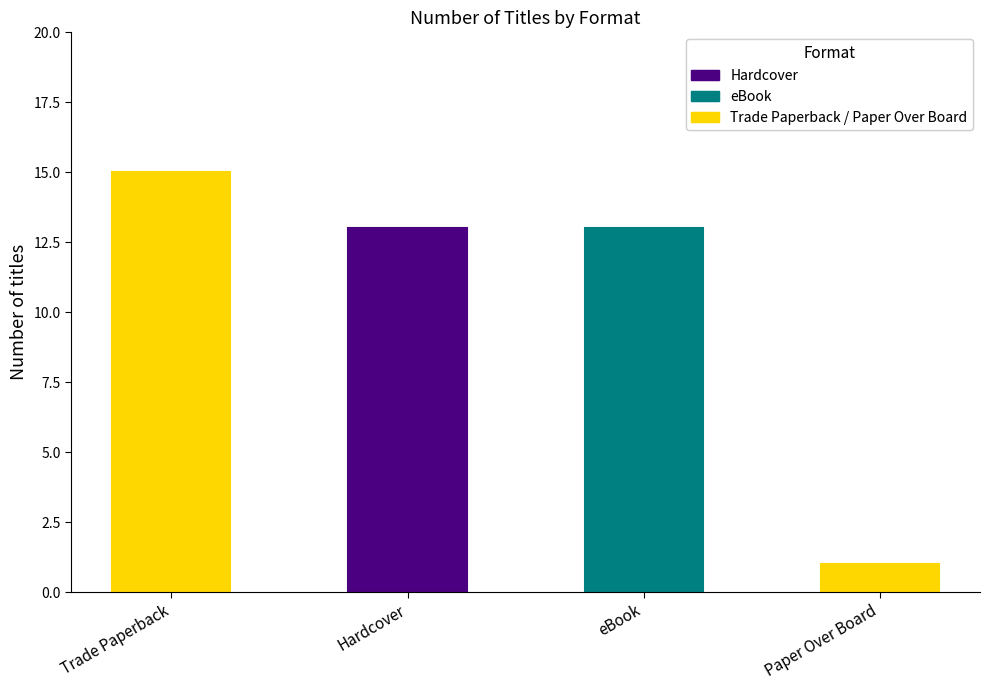

What is the change in value from Hardcover to Paper Over Board?

-12